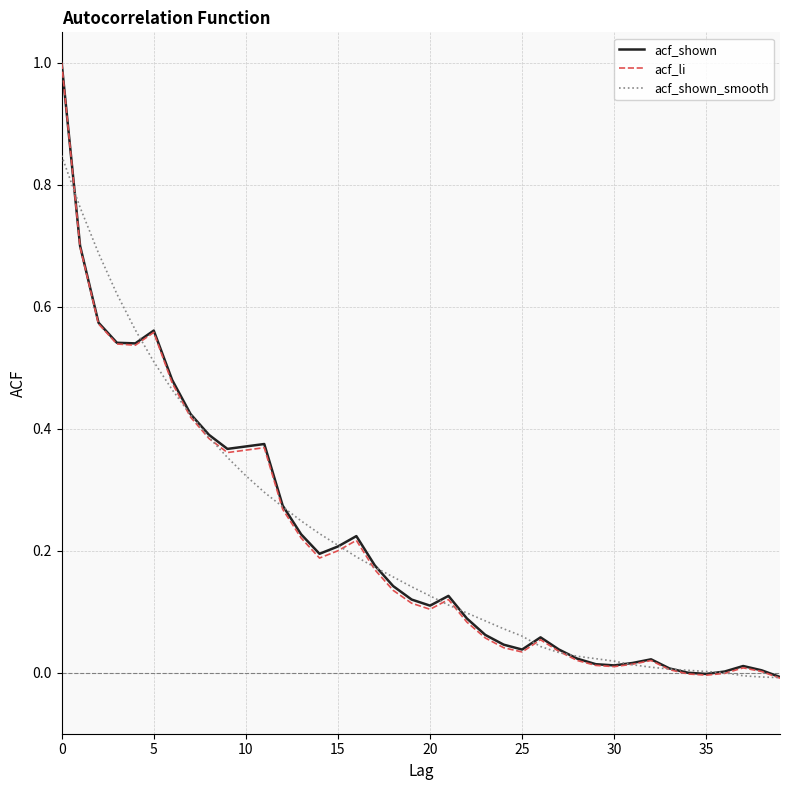

What is the maximum value shown in the chart?

1.0